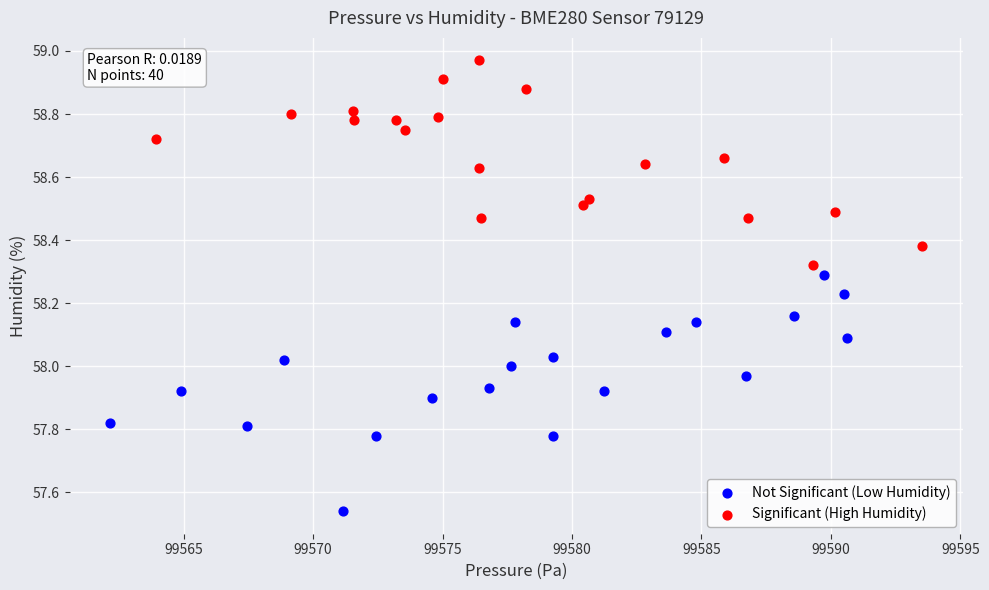

Which series contains the highest Y value?

Significant (High Humidity)